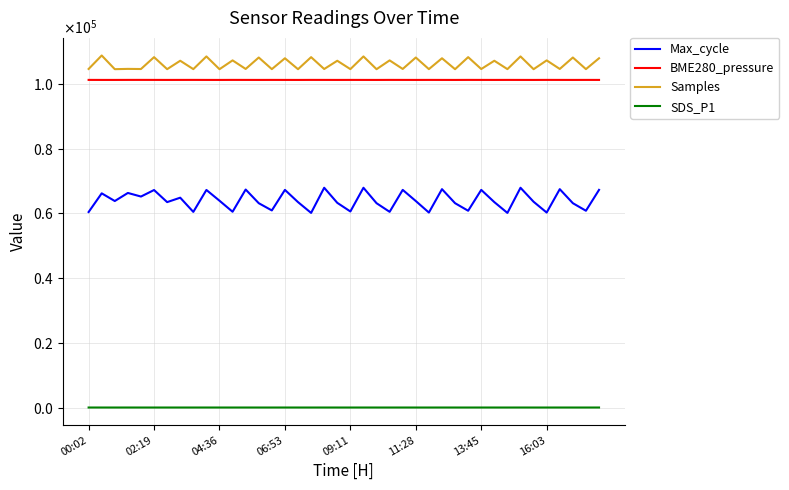

Is this an area chart (filled region under the line)?

No